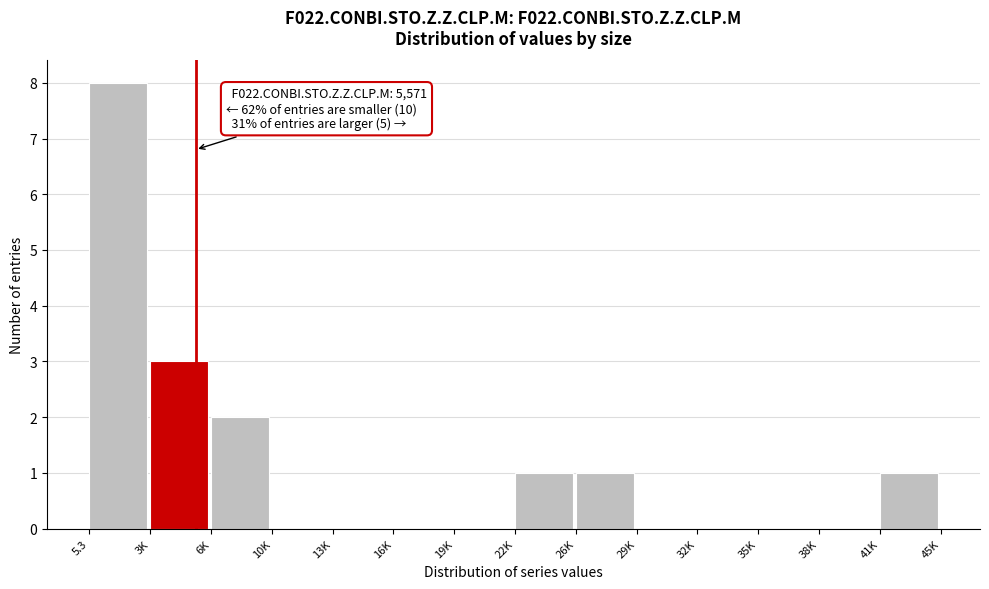

Reading left to right, list all the values displayed in this chart.

5.3=8	3K=3	6K=2	10K=0	13K=0	16K=0	19K=0	22K=1	26K=1	29K=0	32K=0	35K=0	38K=0	41K=1